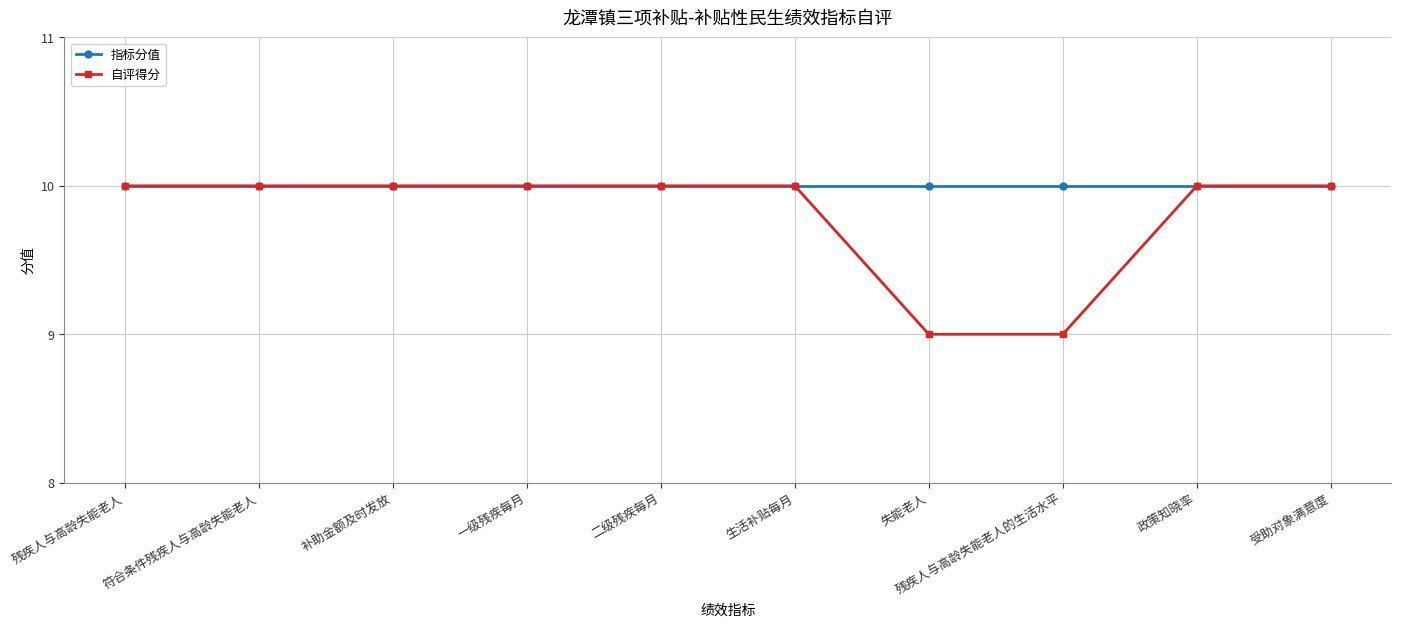

What is the value of the 指标分值 point at the 10th from the left?

10